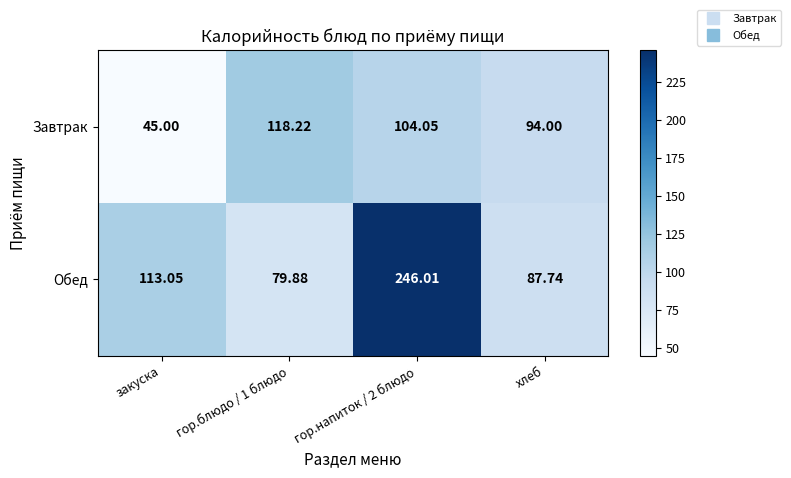

Rank the series by their average value, from lowest to highest.

Завтрак, Обед